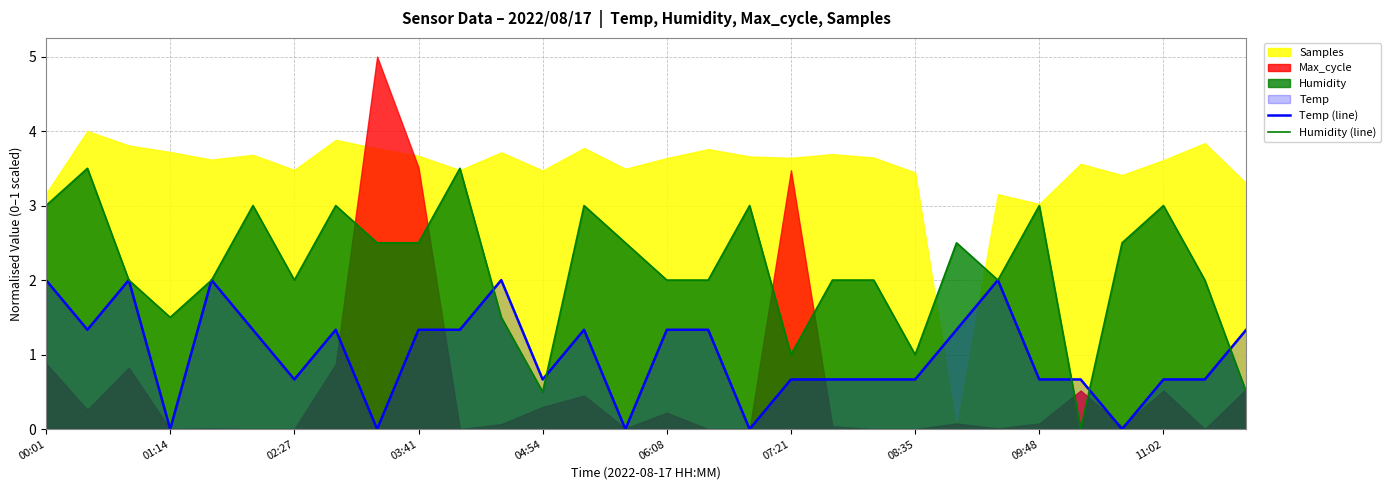

What is the maximum value for Temp (line)?

2.0